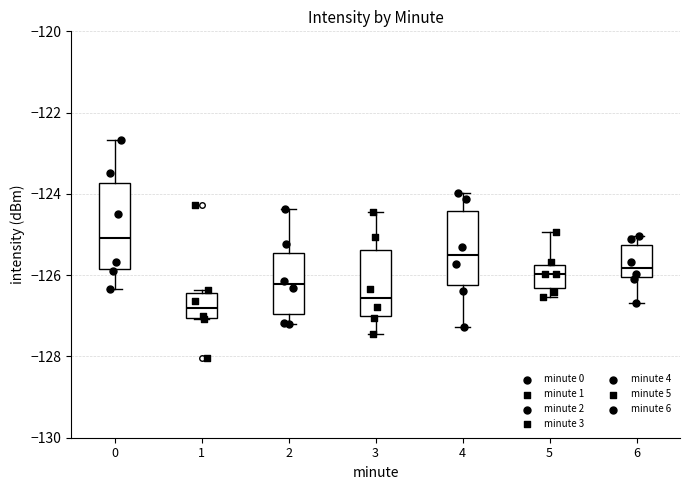

Reading left to right, read every box against the y-axis: the position of its median line, the range the box covers, and the ends of its whiskers. The values are not printed on the chart, so give them approximately, as read against the axis.

0: median -125.0, box -125.8 to -123.8, whiskers -126.4 to -122.6
1: median -126.8, box -127.0 to -126.4, whiskers -127.0 to -126.4 (just above the box's upper edge)
2: median -126.2, box -127.0 to -125.4, whiskers -127.2 to -124.4
3: median -126.6, box -127.0 to -125.4, whiskers -127.4 to -124.4
4: median -125.6, box -126.2 to -124.4, whiskers -127.2 to -124.0
5: median -126.0, box -126.4 to -125.8, whiskers -126.6 to -125.0
6: median -125.8, box -126.0 to -125.2, whiskers -126.6 to -125.0